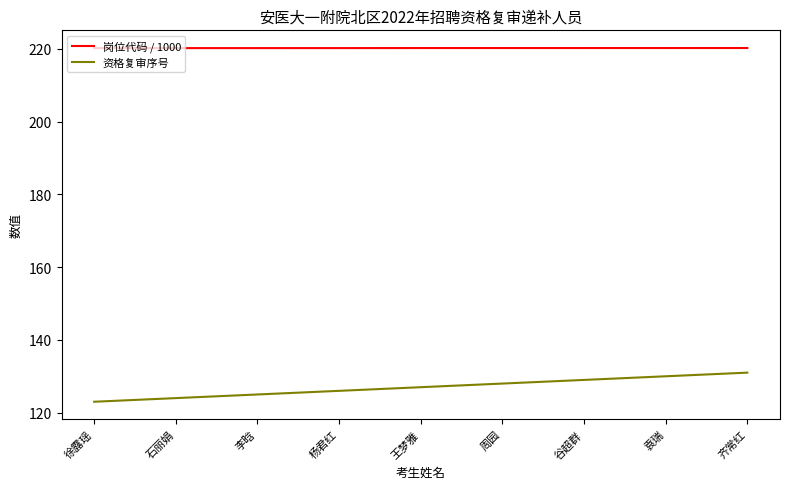

What is the difference between the maximum and minimum values in the 资格复审序号 series?

8.0